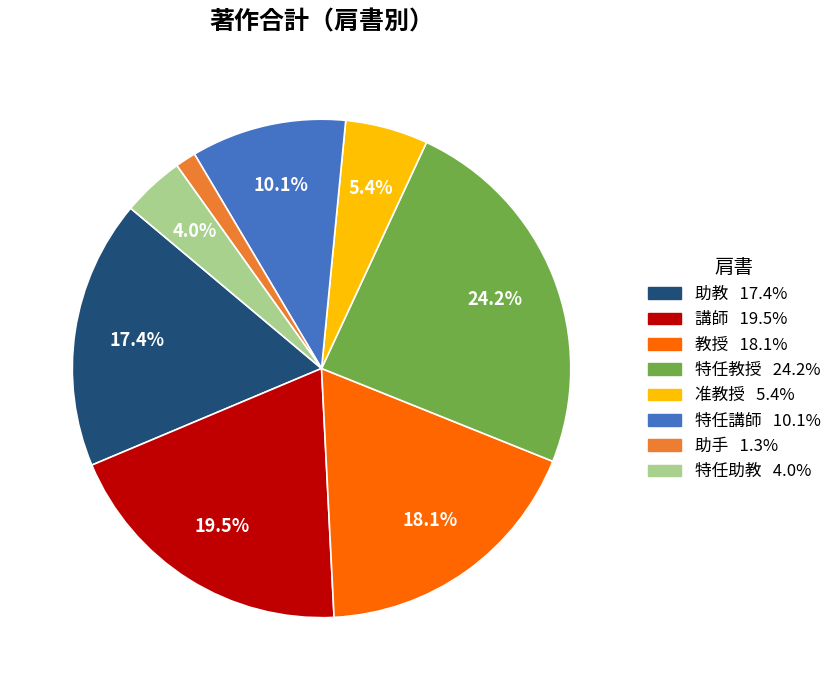

Does any single category account for the majority?

No